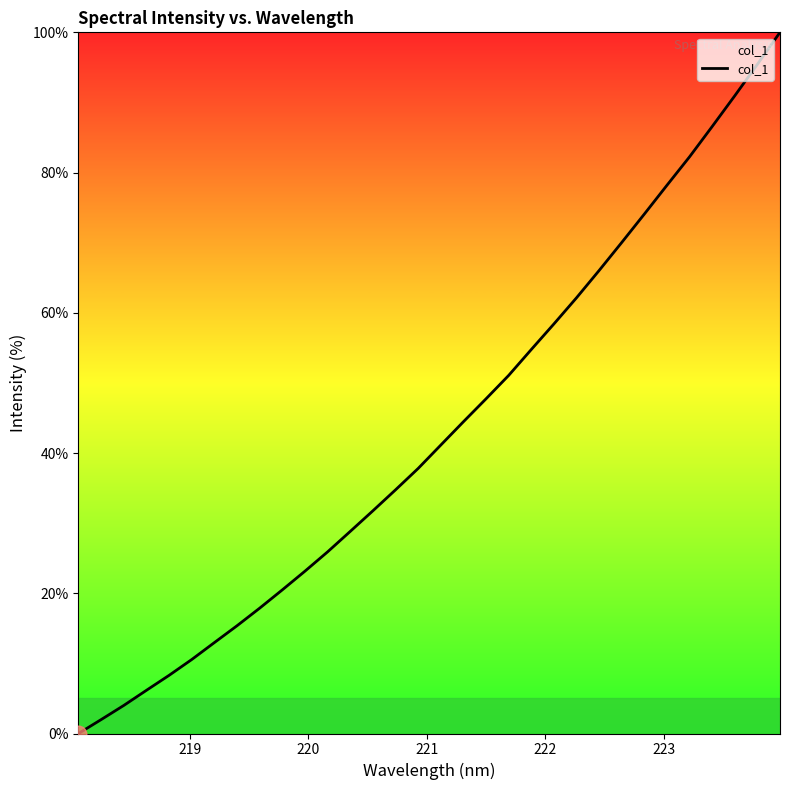

What is the greatest value displayed?

100.0